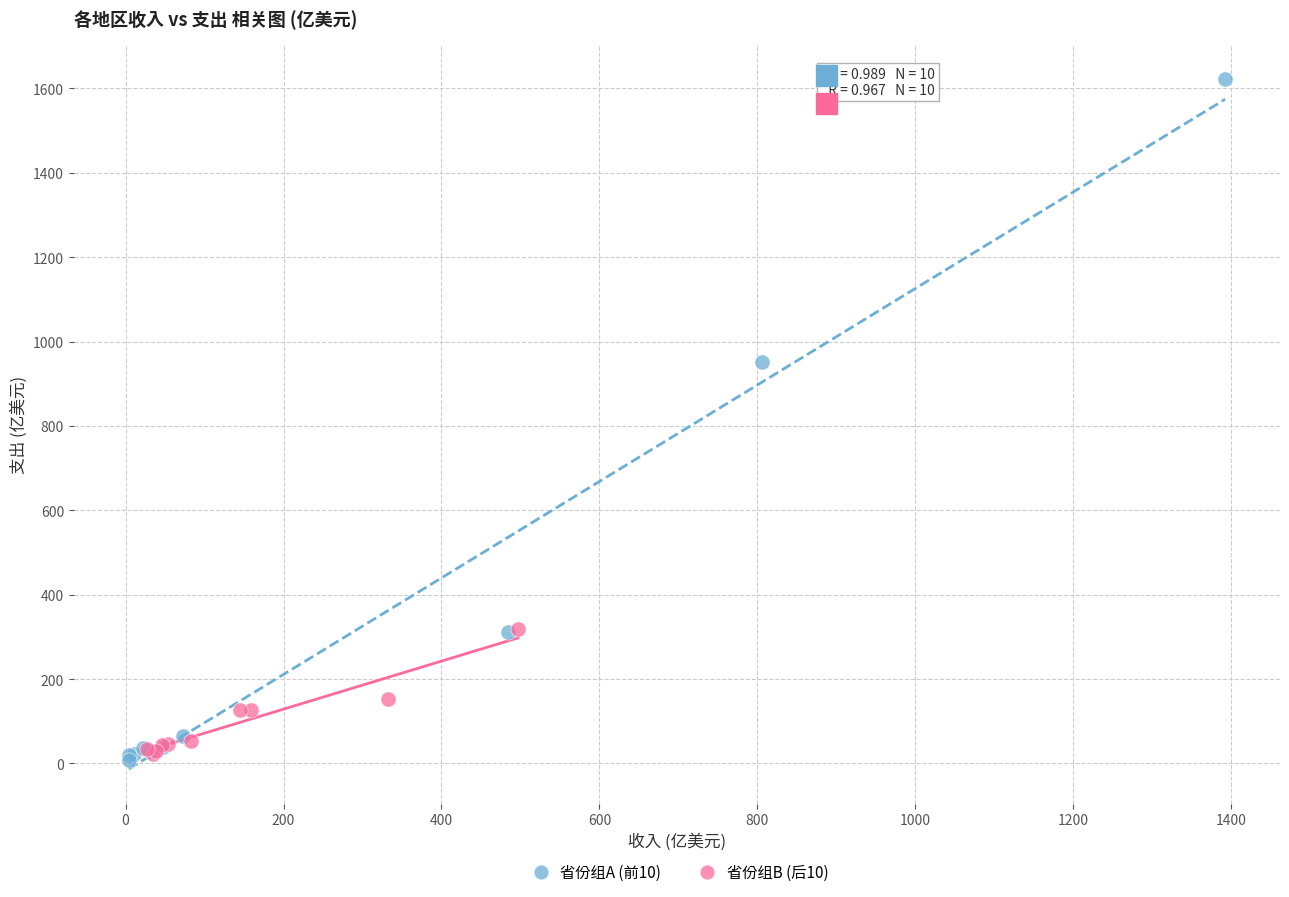

Which series has the widest spread of Y values?

省份组A (前10)